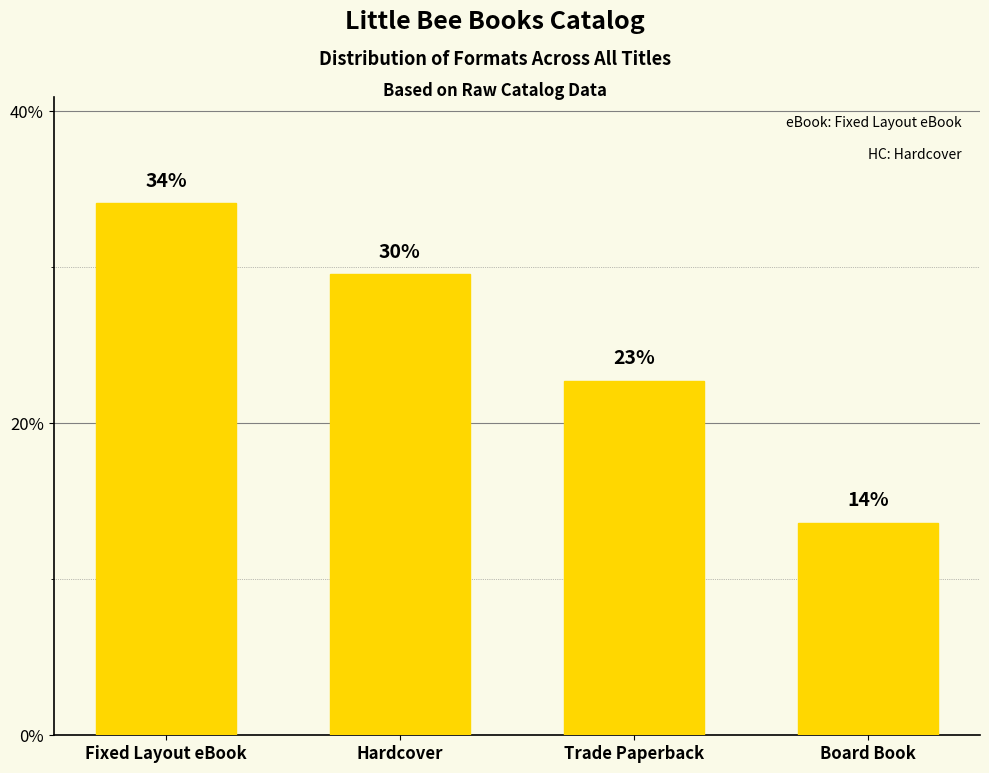

Does the chart contain any negative values?

No